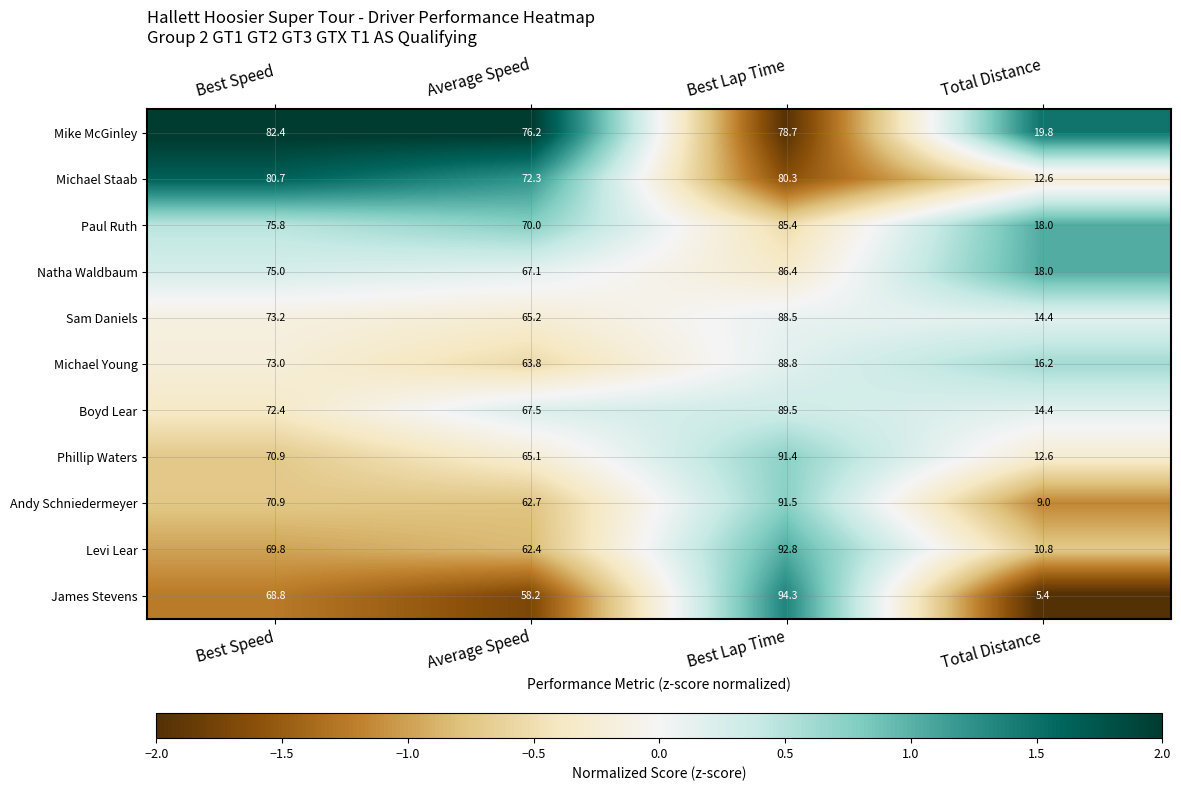

Where is Michael Staab nearest to the value 46?

Average Speed